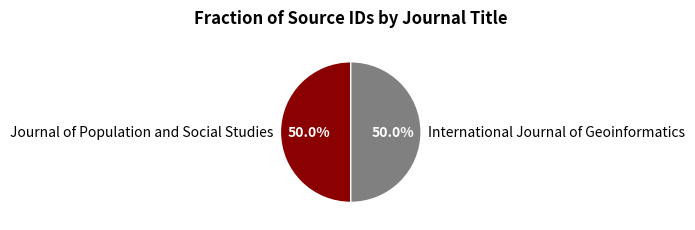

Is the sum of Journal of Population and Social Studies and International Journal of Geoinformatics greater than half?

Yes